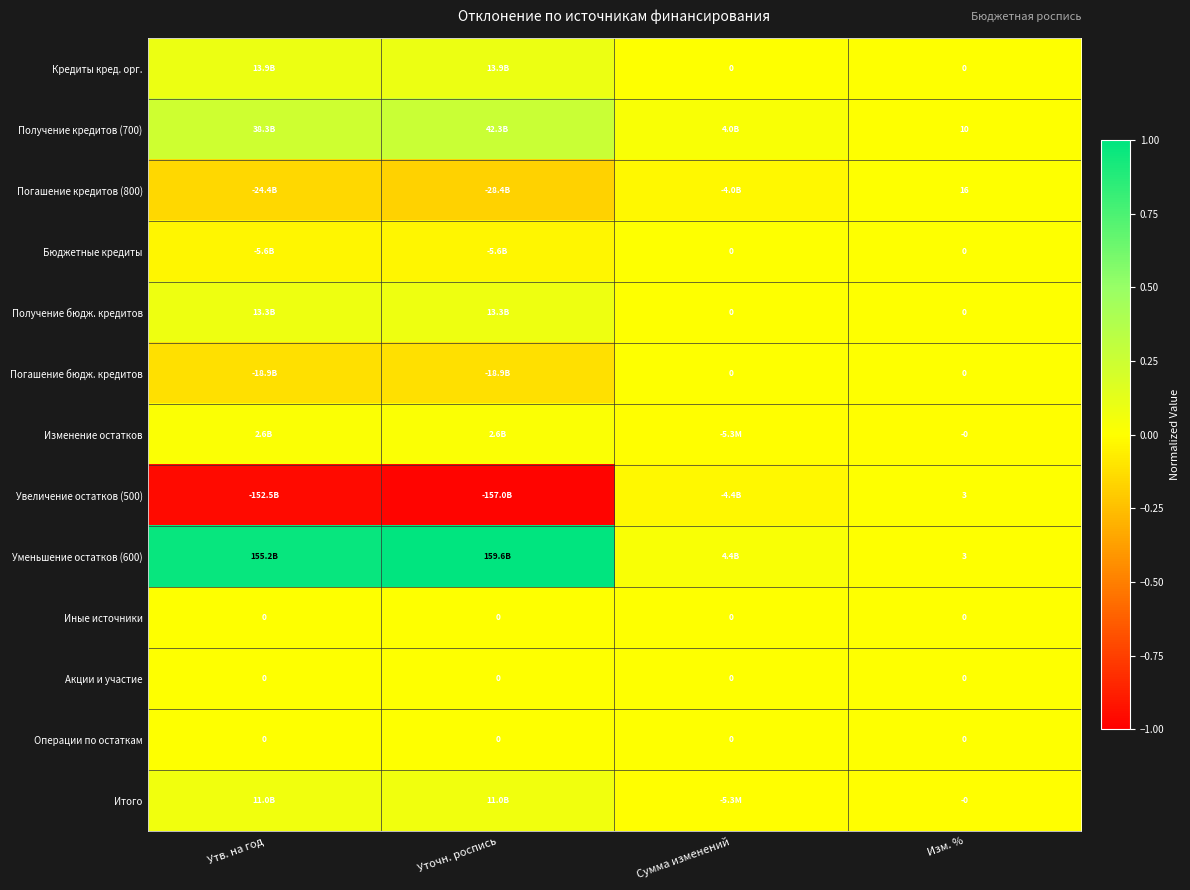

Rank the series at Уточн. роспись from highest to lowest value.

Уменьшение остатков (600), Получение кредитов (700), Кредиты кред. орг., Получение бюдж. кредитов, Итого, Изменение остатков, Иные источники, Акции и участие, Операции по остаткам, Бюджетные кредиты, Погашение бюдж. кредитов, Погашение кредитов (800), Увеличение остатков (500)